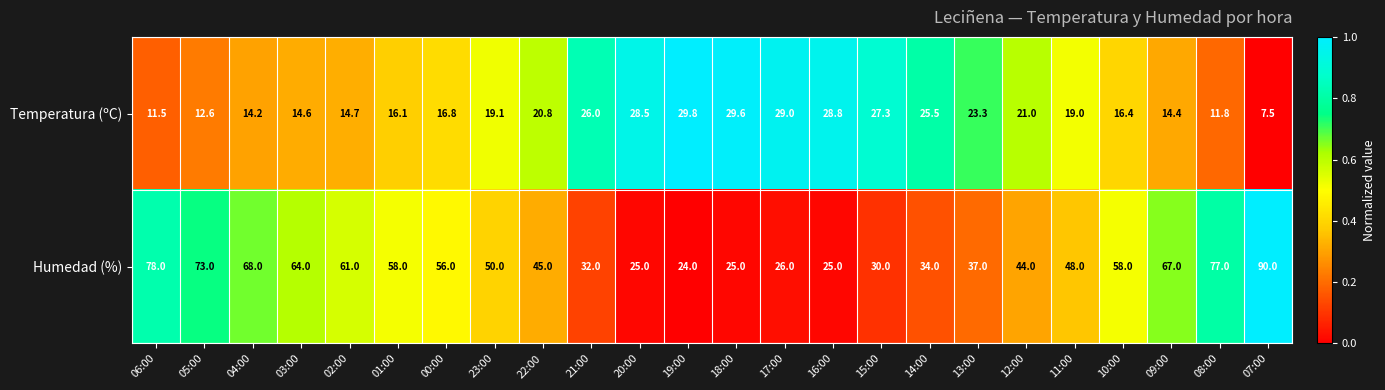

Where is Temperatura (ºC) nearest to the value 18?

11:00